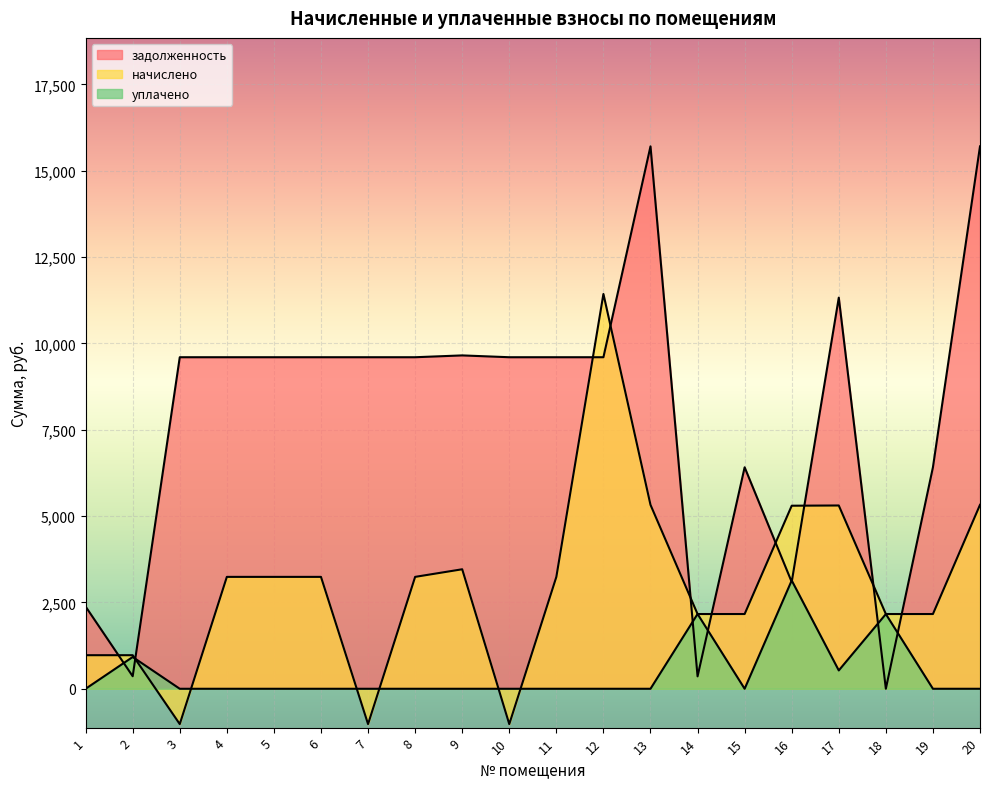

True or false: уплачено has a value of 1629.6 at 4.

False